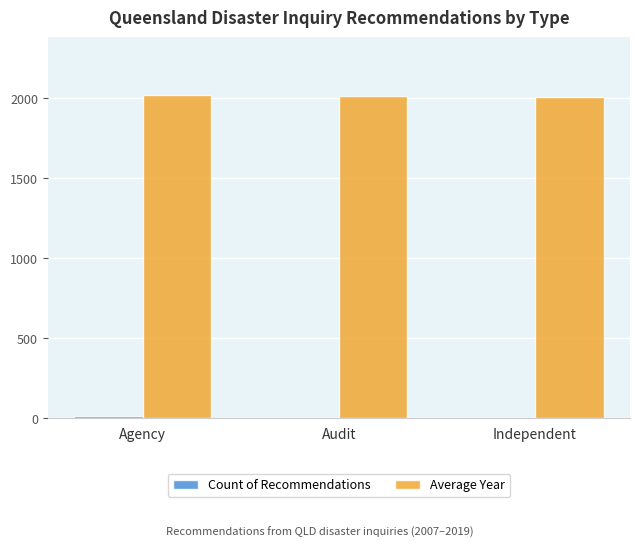

Which series has the largest total across all categories?

Average Year